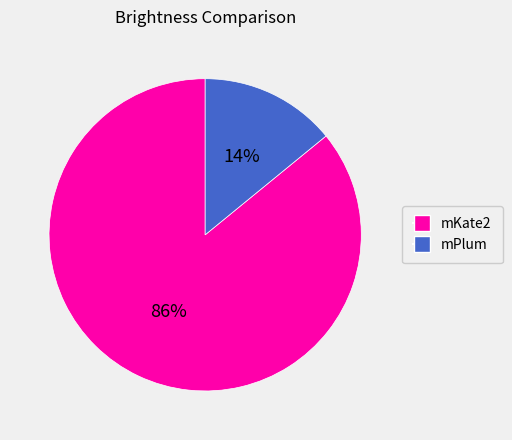

To the nearest percent, what is the difference between the largest and smallest slice percentages?

72%